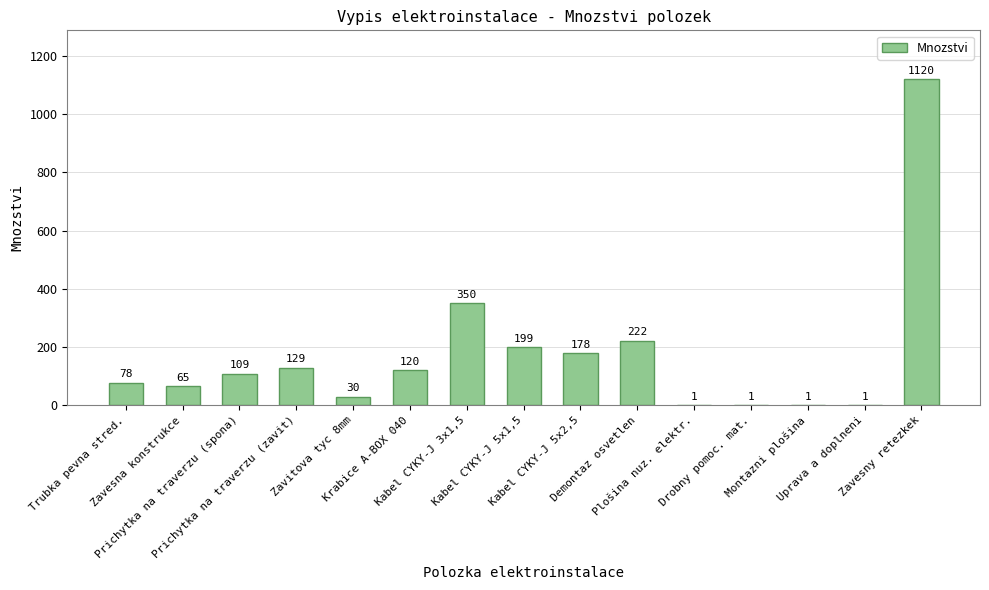

Reading left to right, what are all the values shown in this chart?

78	65	109	129	30	120	350	199	178	222	1	1	1	1	1120